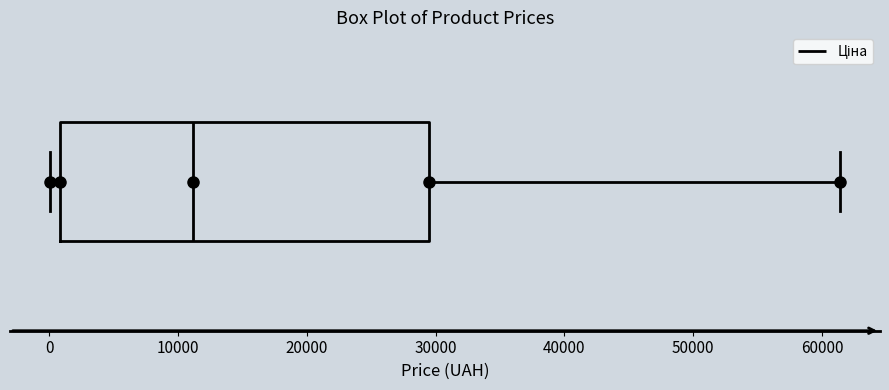

Transcribe this box plot: give where the median line is, the range the box spans, and where the two whiskers end, as read against the x-axis. The values are not printed on the chart, so give them approximately, as read against the axis.

median 11000, box 1000 to 29000, whiskers 0 to 61000